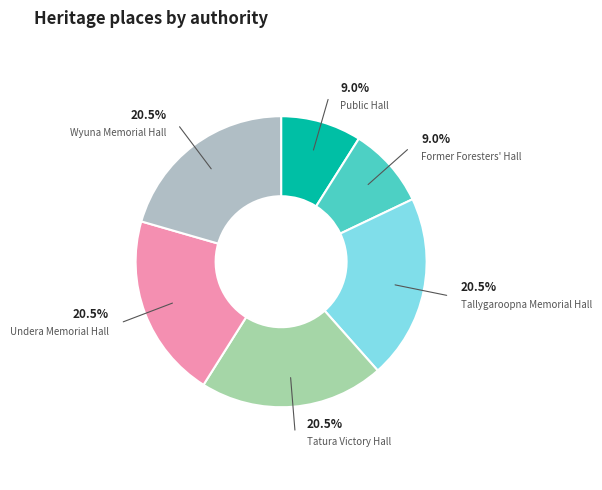

True or false: Public Hall accounts for 15% of the total.

False